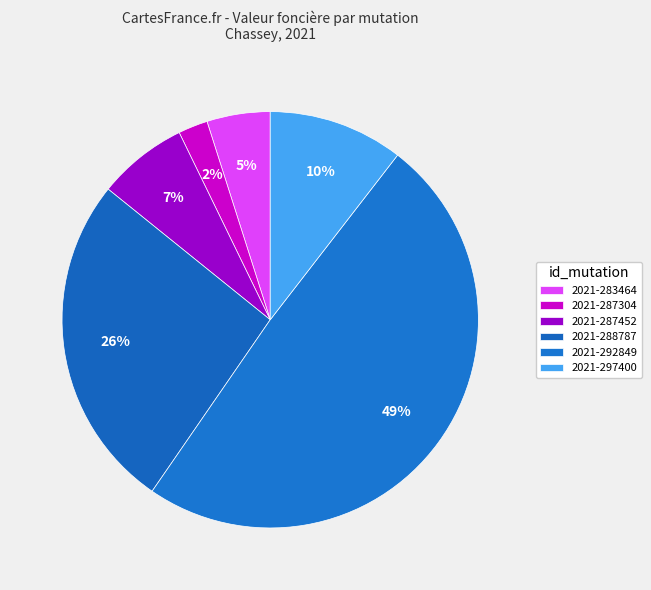

Do 2021-297400 and 2021-292849 together represent more than half of the pie?

Yes